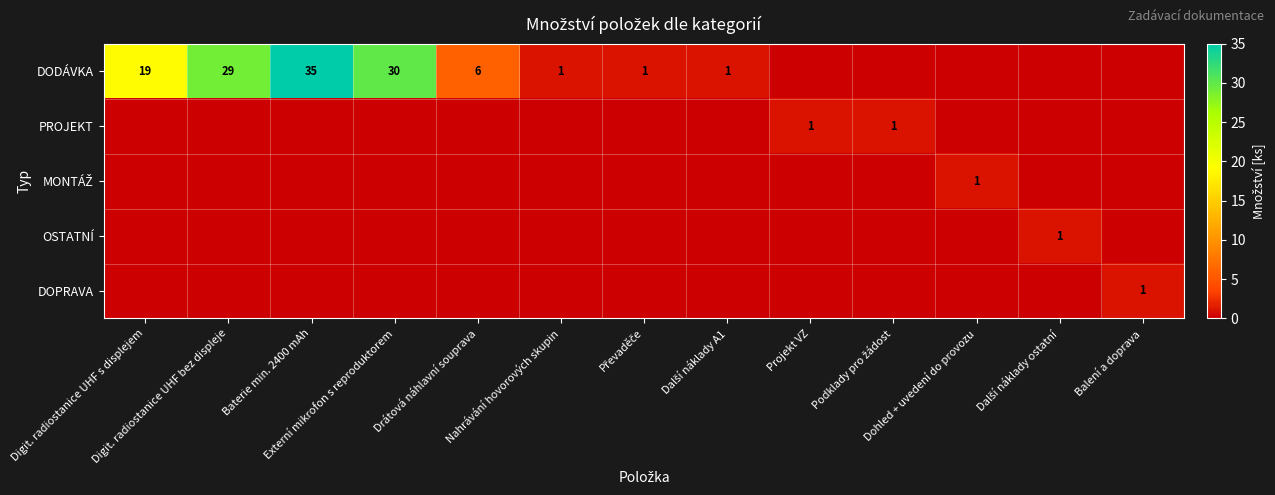

Where is DODÁVKA nearest to the value 17?

Digit. radiostanice UHF s displejem